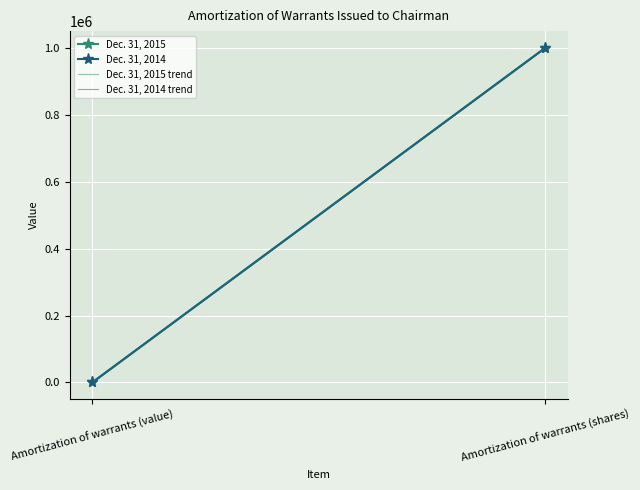

Which has a higher value, Amortization of warrants (shares) or Amortization of warrants (value)?

Amortization of warrants (shares)